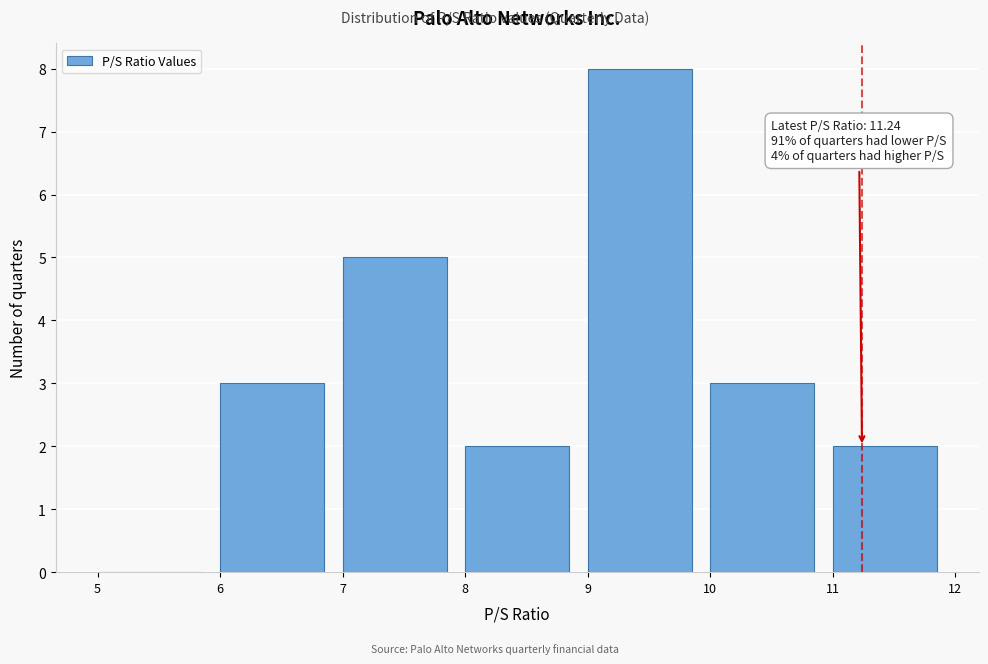

Over which range of the x-axis is the bar tallest?

9 to 10